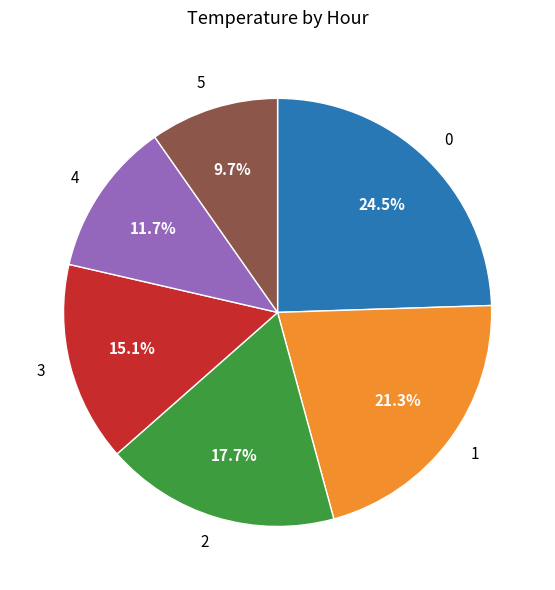

What percentage do 1 and 0 together represent?

45.8%